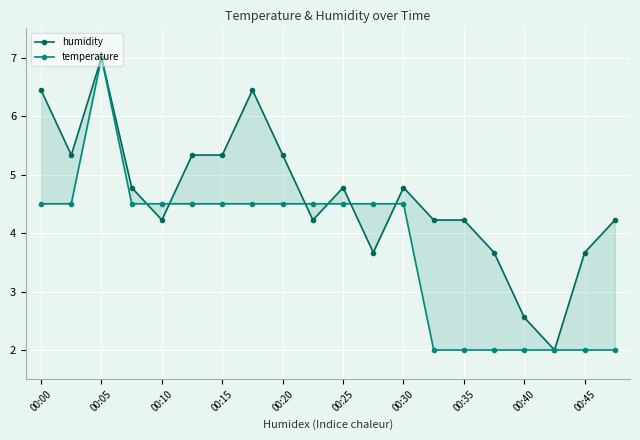

Rank the series at 00:35 from highest to lowest value.

humidity, temperature